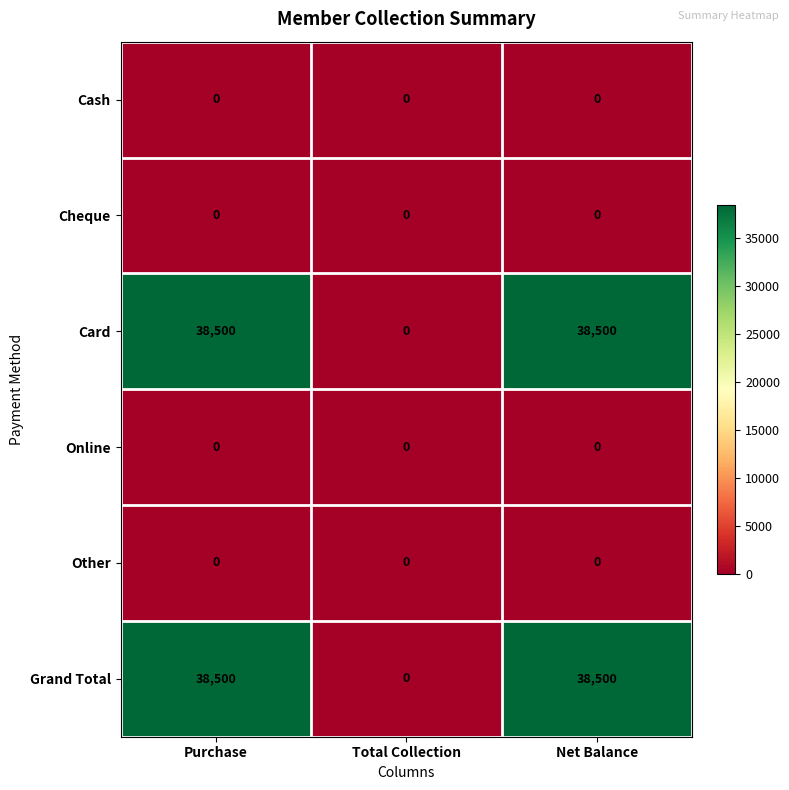

What is the difference between the highest and lowest values at Net Balance?

38500